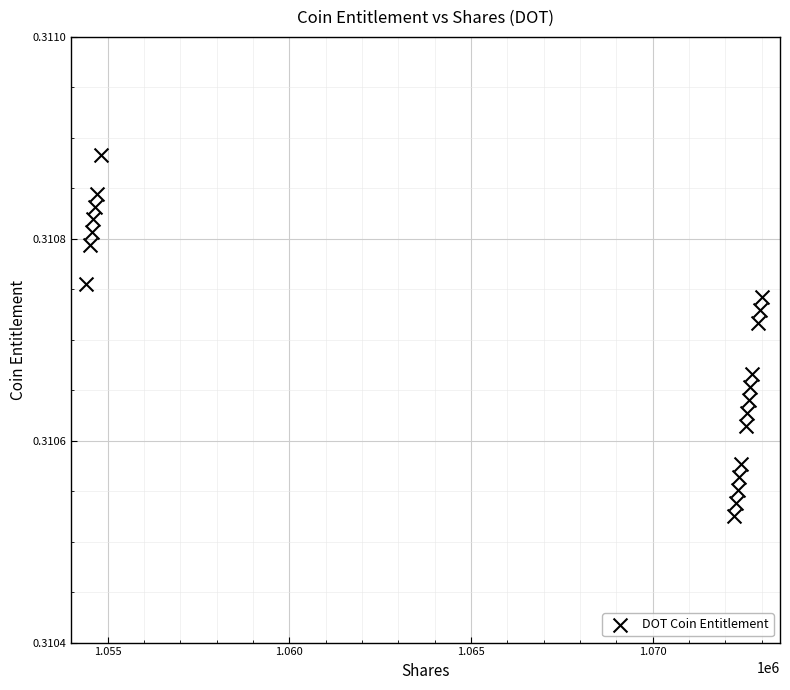

What is the range of X values (max minus min)?

18601.2